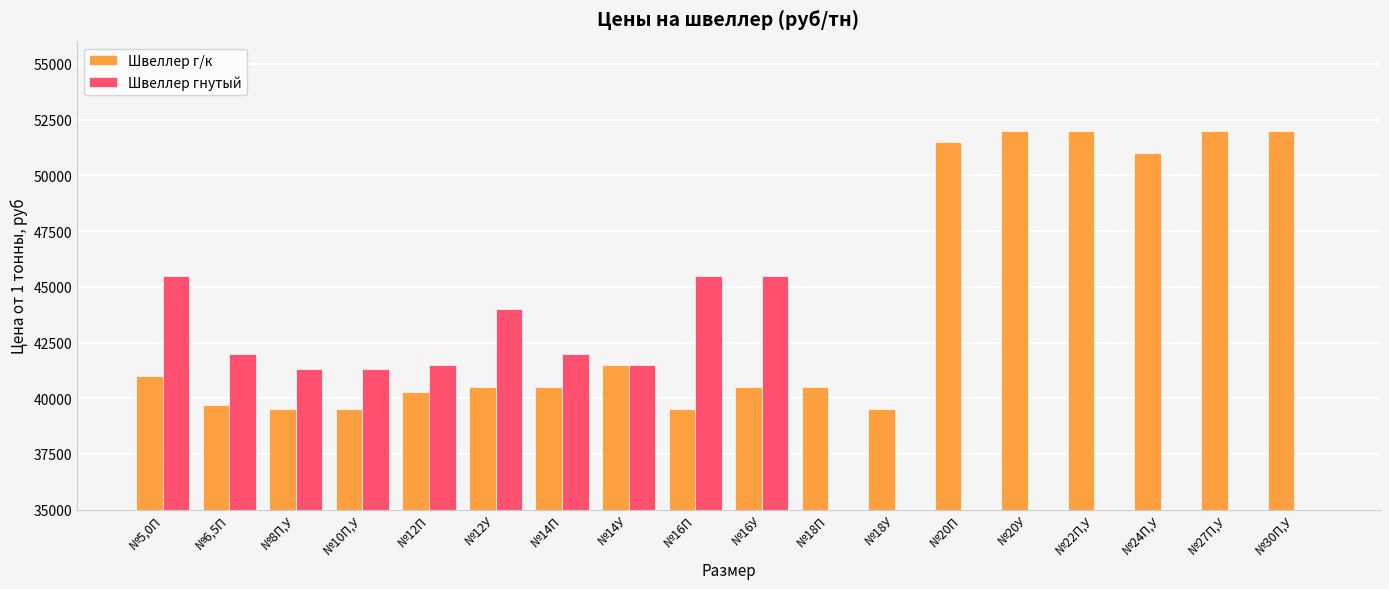

How many values in Швеллер гнутый are above zero?

10